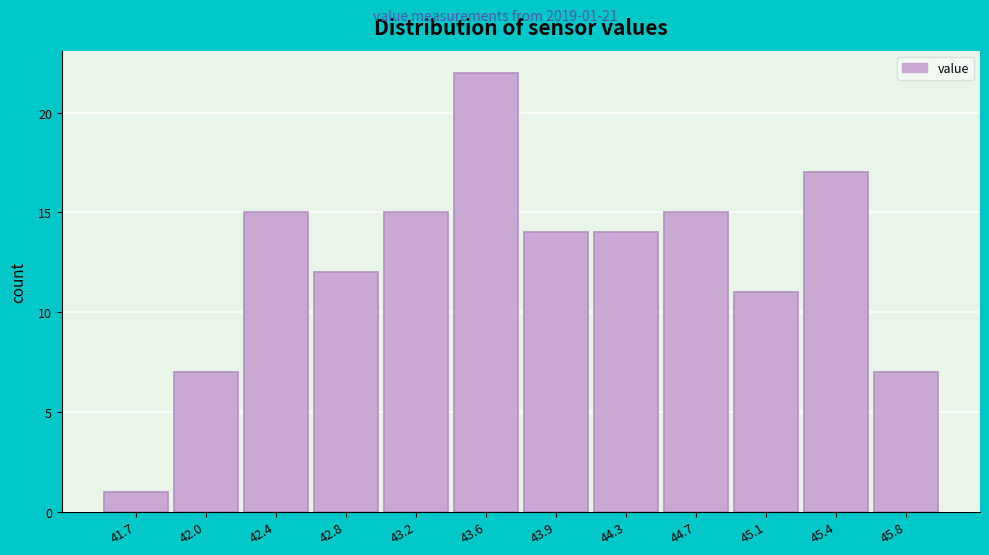

Reading left to right, list all the values displayed in this chart.

1	7	15	12	15	22	14	14	15	11	17	7